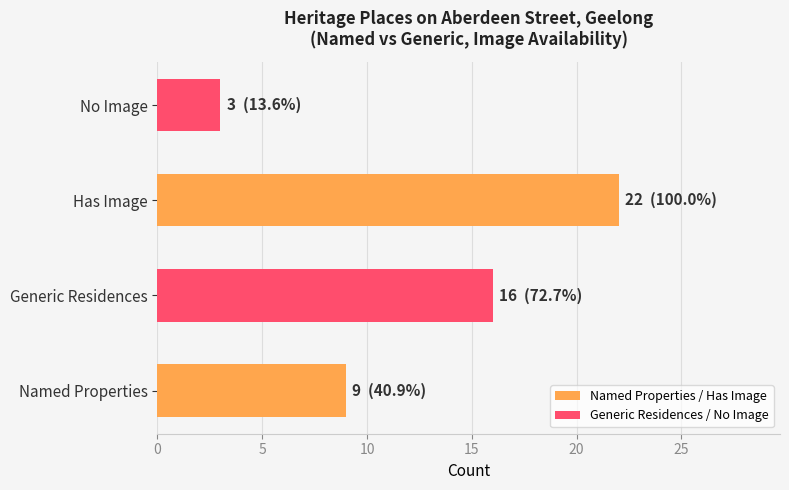

Reading top to bottom, extract all data points from this chart.

No Image=3	Has Image=22	Generic Residences=16	Named Properties=9